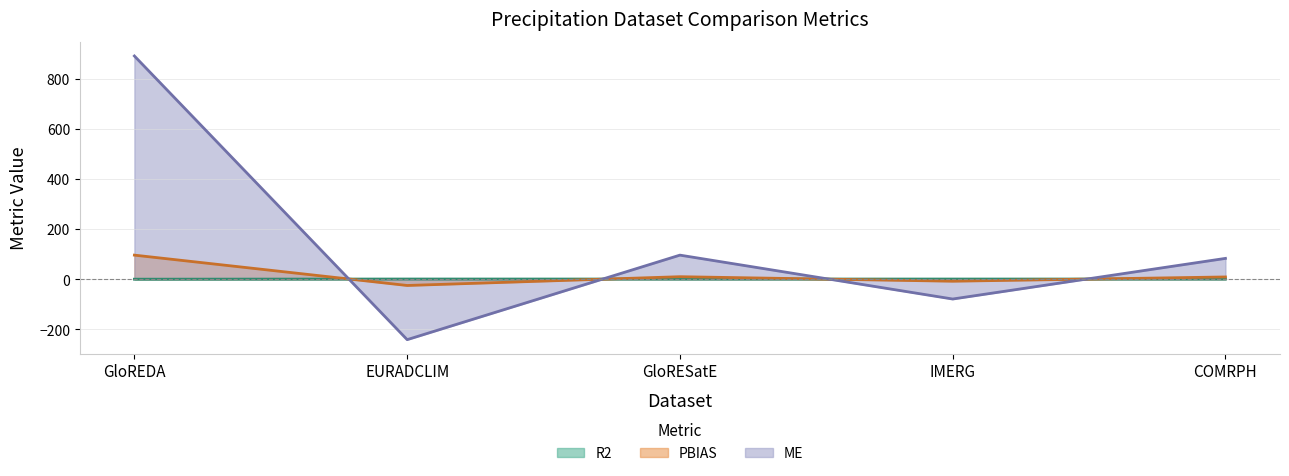

Between which two adjacent categories do R2 and ME first intersect?

GloREDA and EURADCLIM